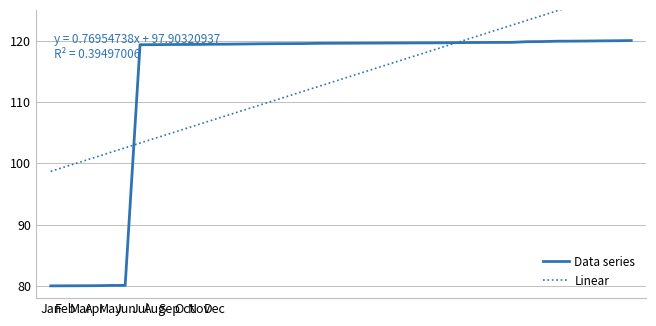

What is the sum of all Data series values?

4547.2